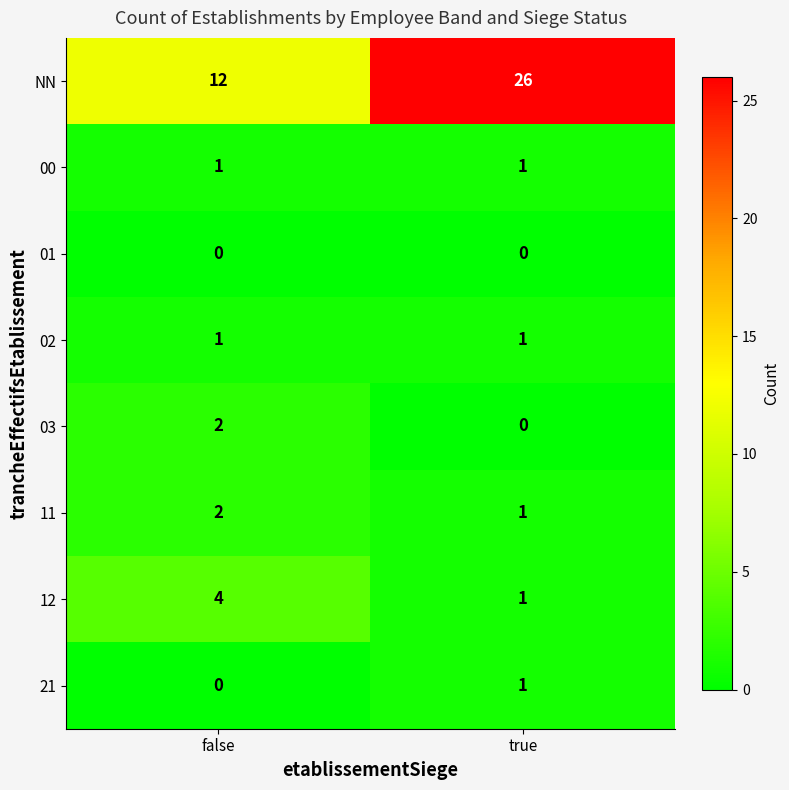

Rank the categories by 21 value from lowest to highest.

false, true